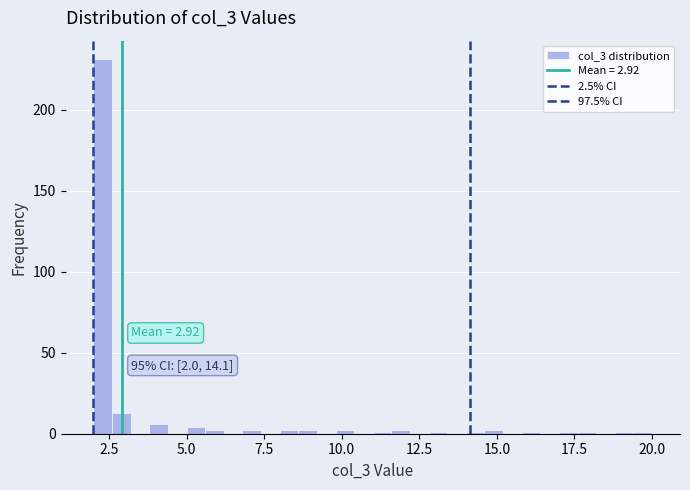

Read against the x-axis, roughly where is the centre of the tallest bar?

2.5